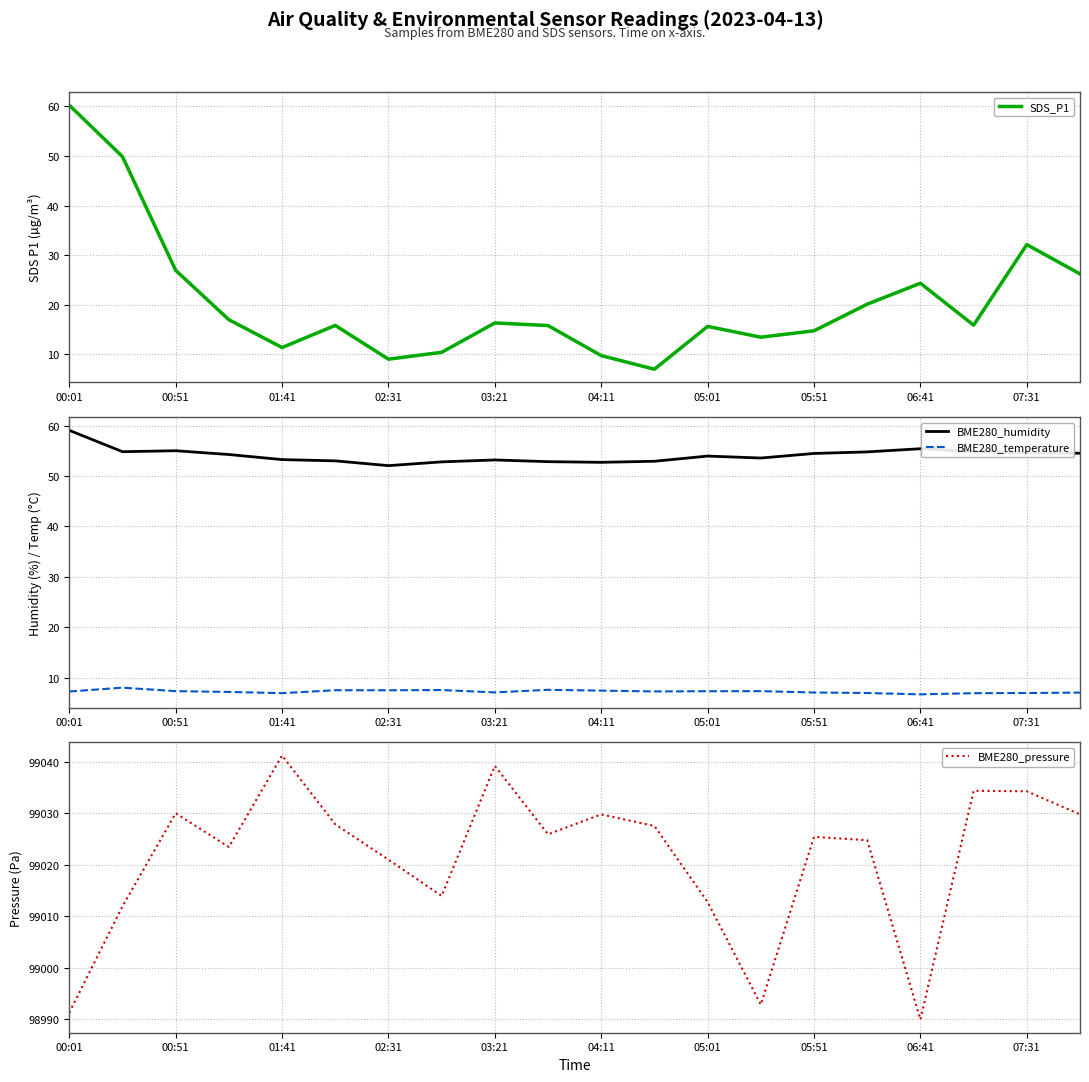

True or false: BME280_temperature and BME280_pressure intersect in this chart.

False